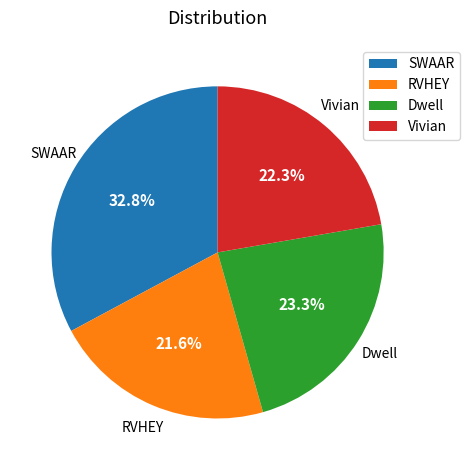

To the nearest percent, what portion does RVHEY represent?

22%